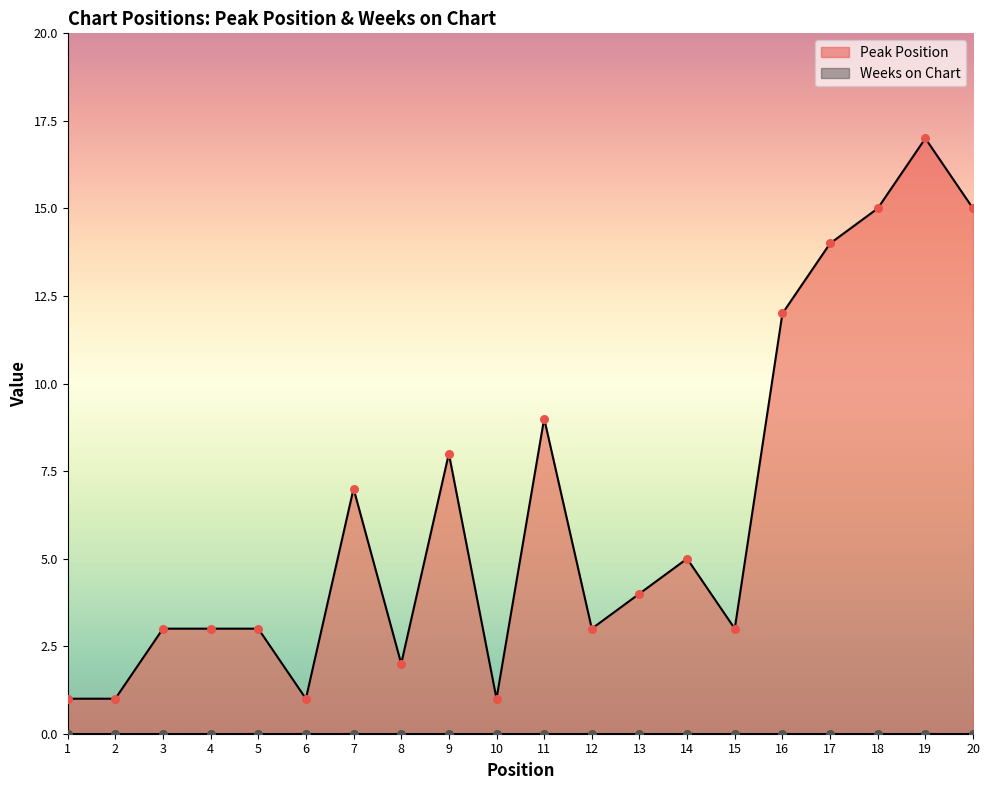

Approximately how many times larger is the value at 2 compared to 9?

0.1